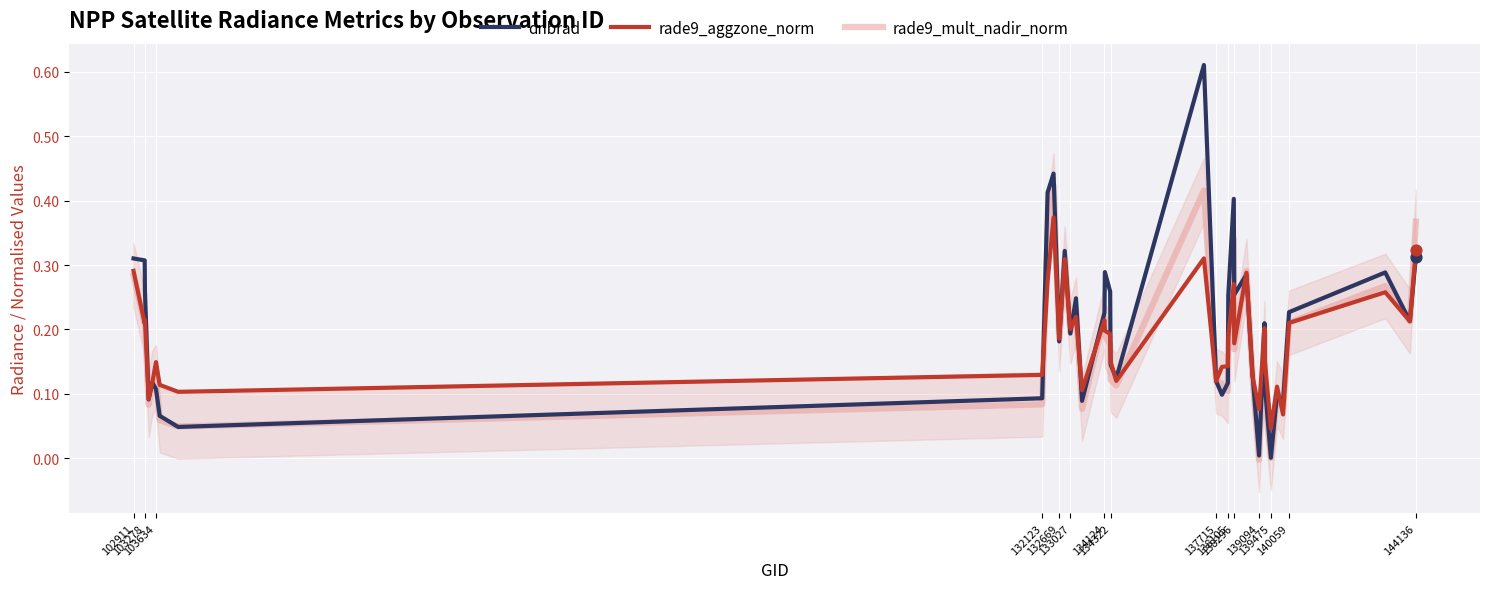

Which series reaches the minimum Y coordinate?

rade9_mult_nadir_norm